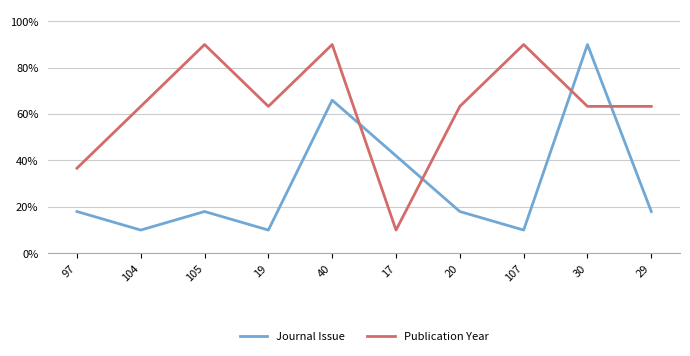

Is it true that Journal Issue equals 91.3 at 40?

False